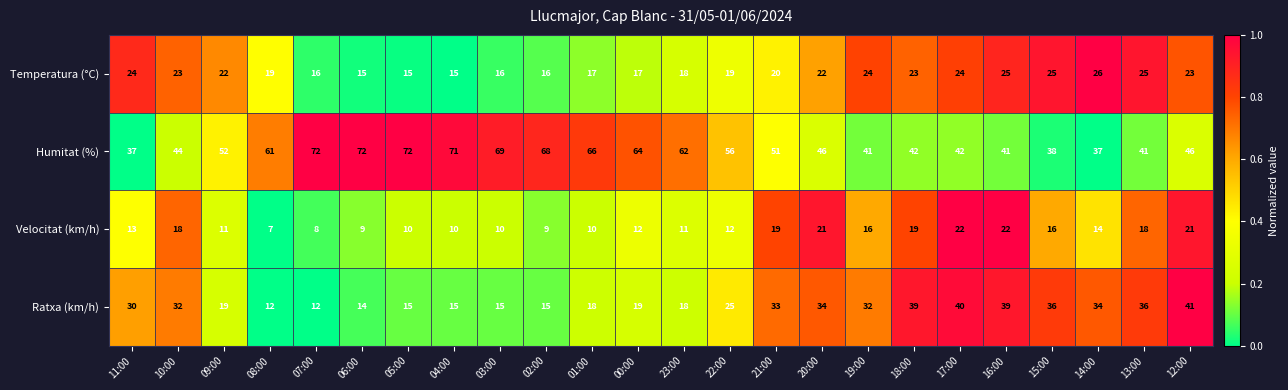

Which series has the largest range (max minus min)?

Humitat (%)